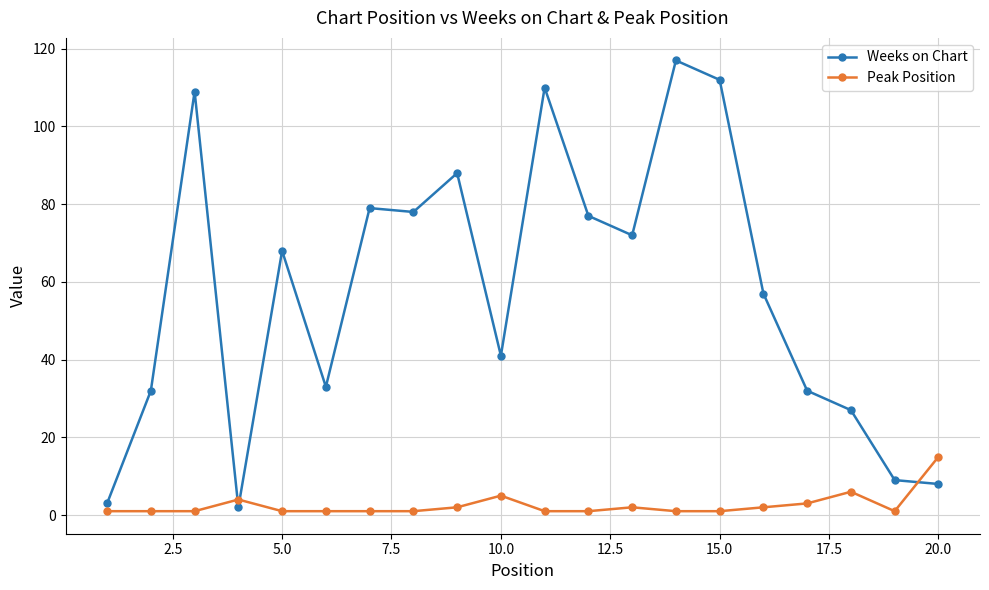

Which series has the largest total across all categories?

Weeks on Chart